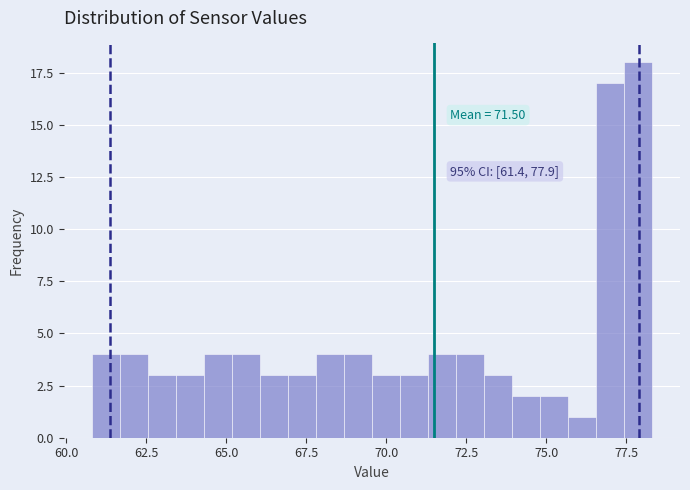

Read against the x-axis, roughly where is the centre of the tallest bar?

78.0